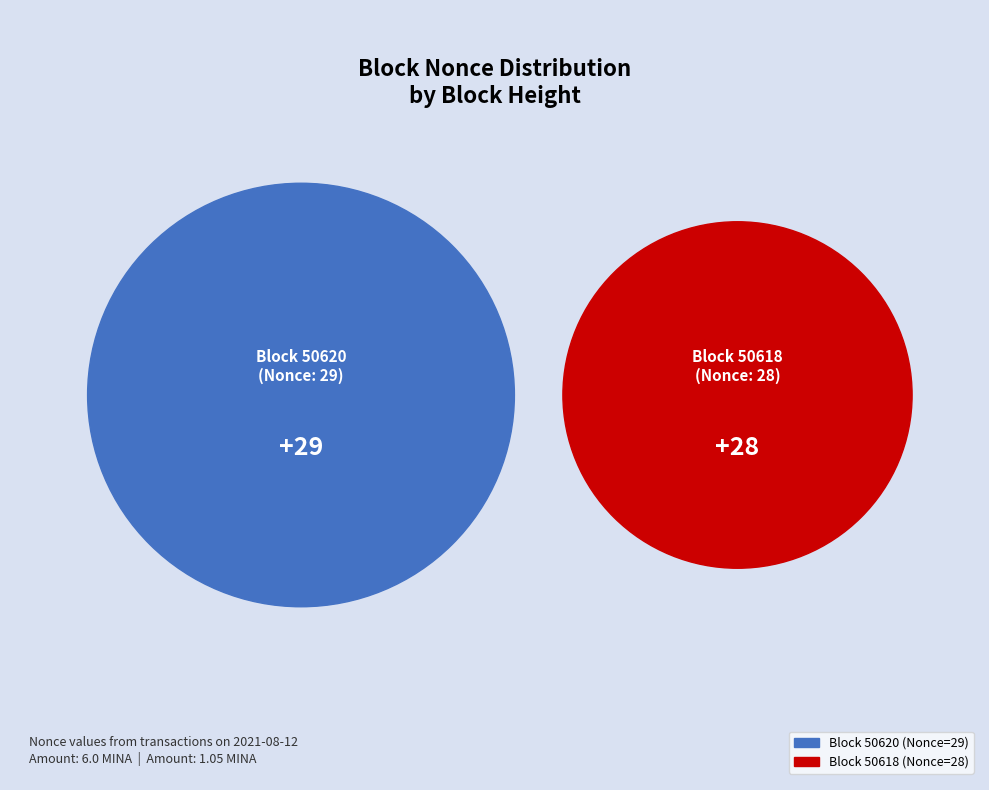

Does 50618 account for over 50% of the chart?

No